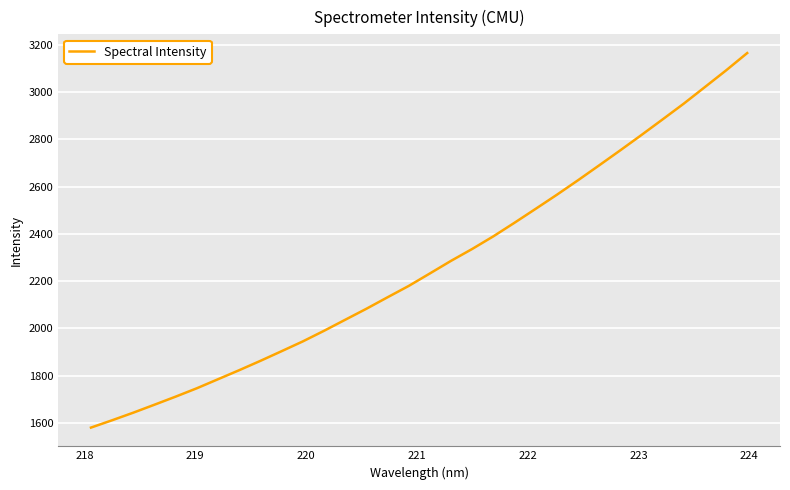

What is the greatest value displayed?

3164.9